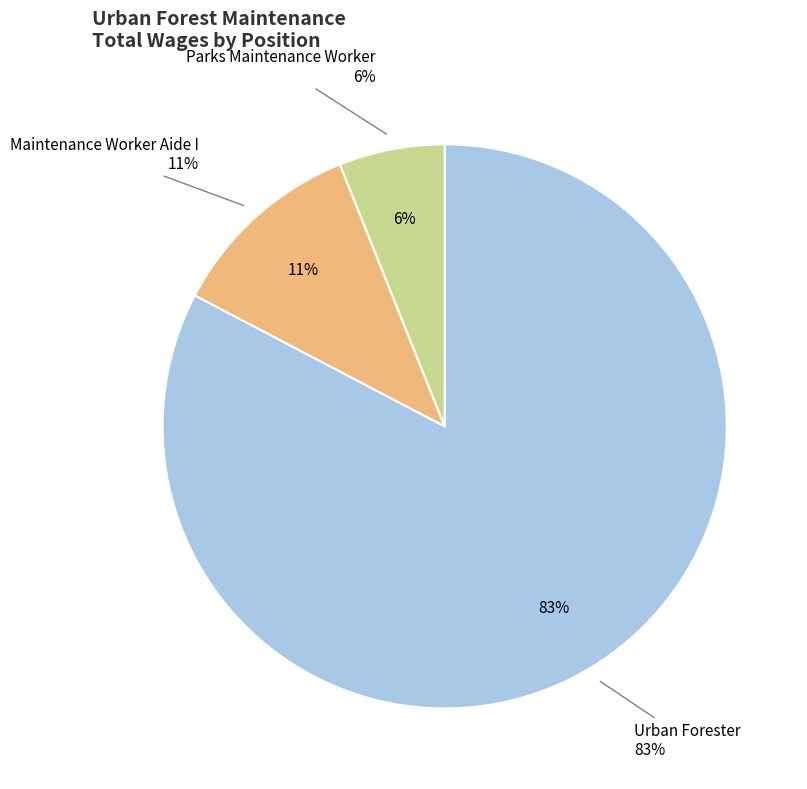

Rank the categories by value from highest to lowest.

Urban Forester, Maintenance Worker Aide I, Parks Maintenance Worker